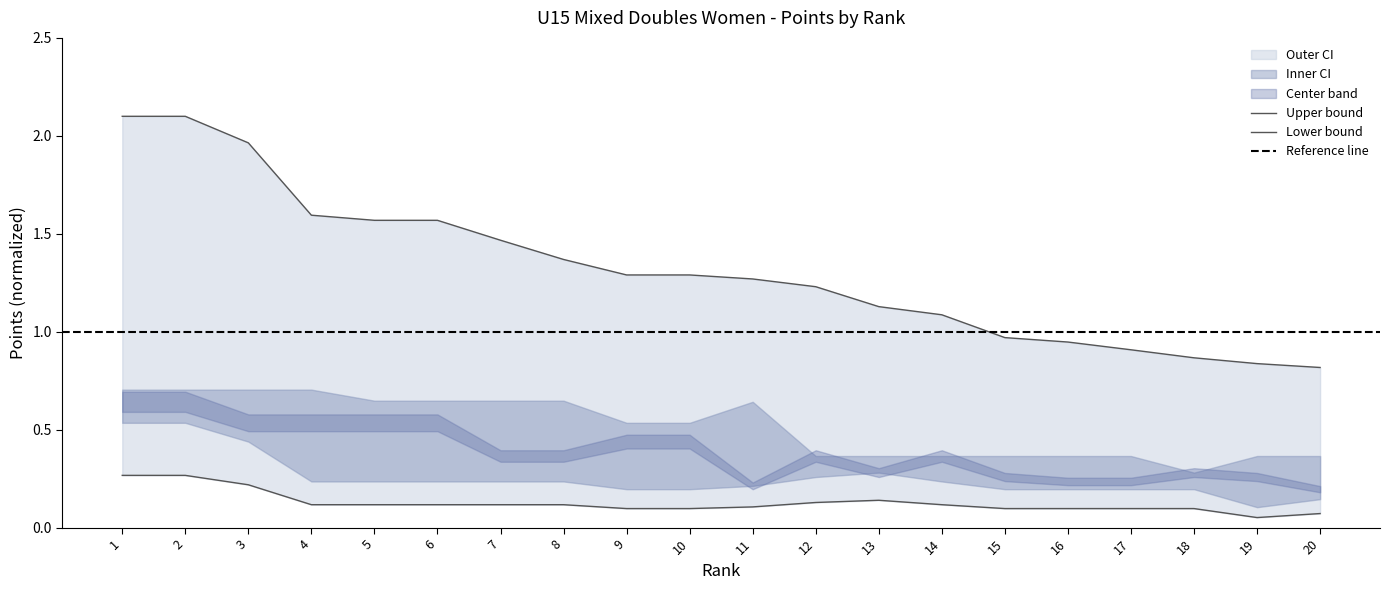

How many interior local peaks does the Third Score series have?

1